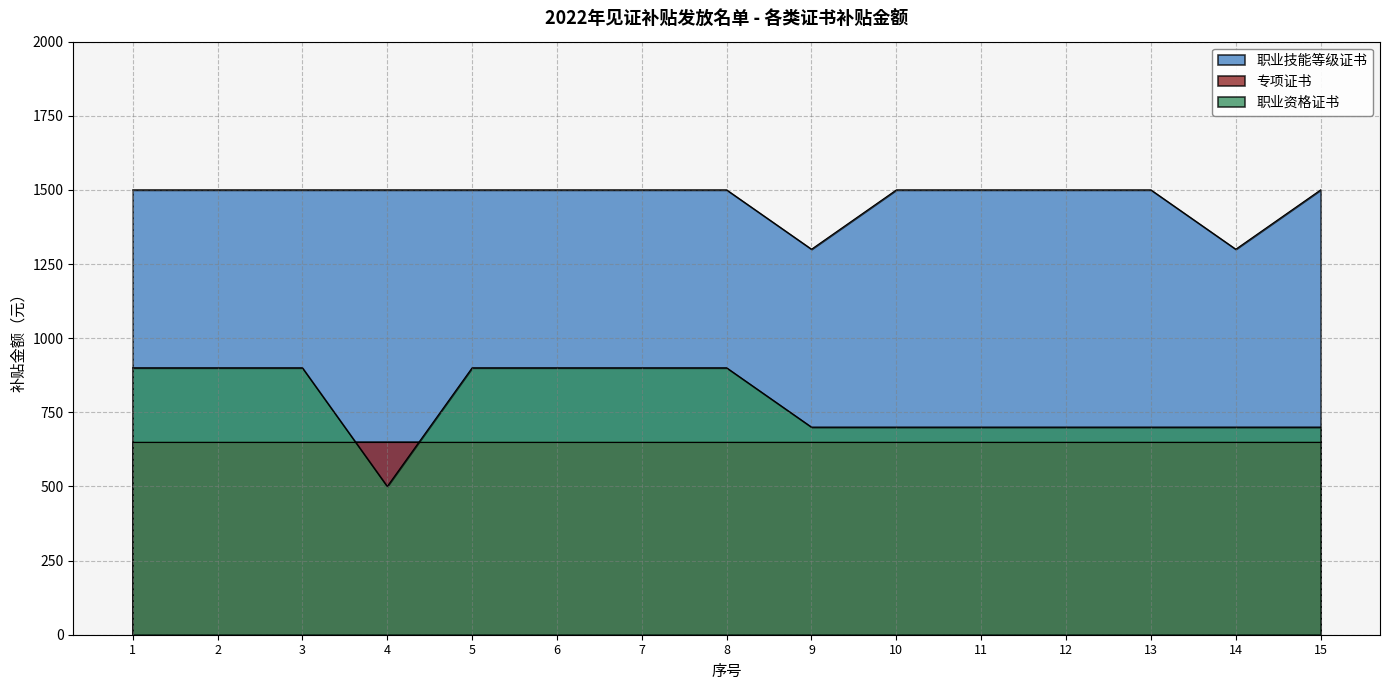

At which category does the chart reach its minimum across all series?

4